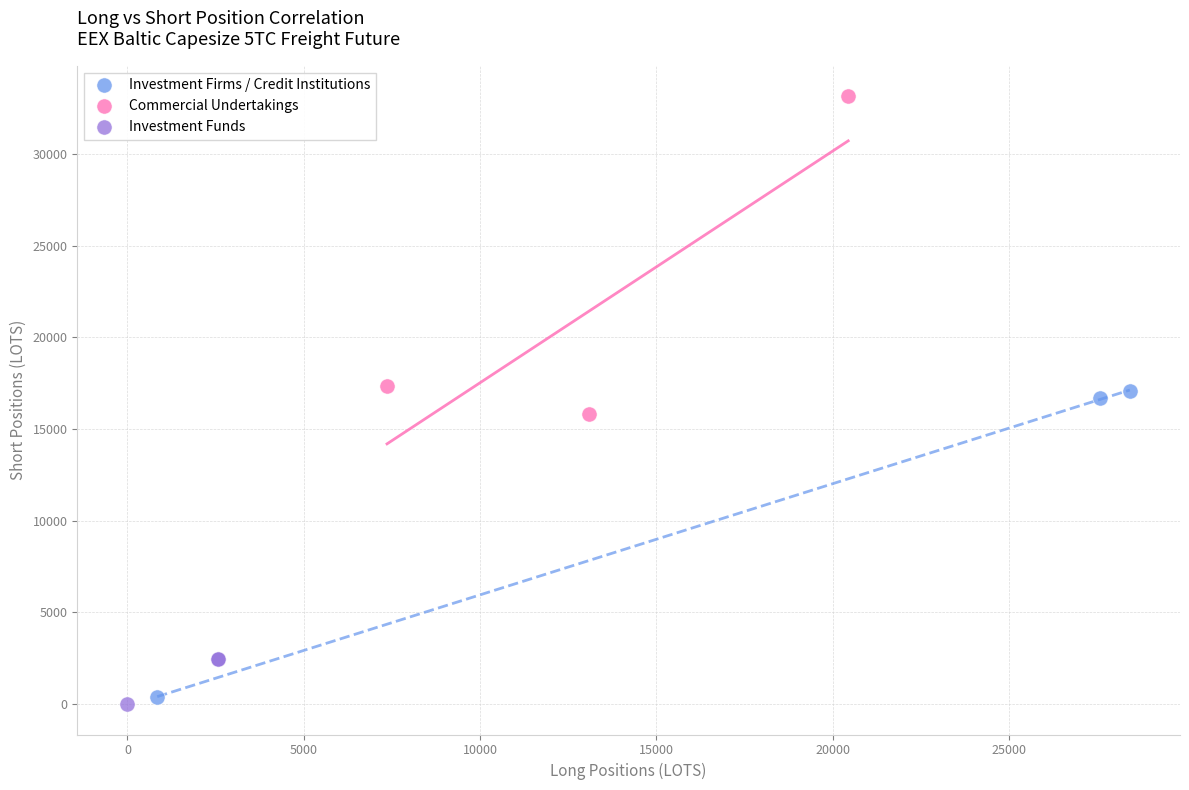

Which series reaches the maximum Y coordinate?

Commercial Undertakings